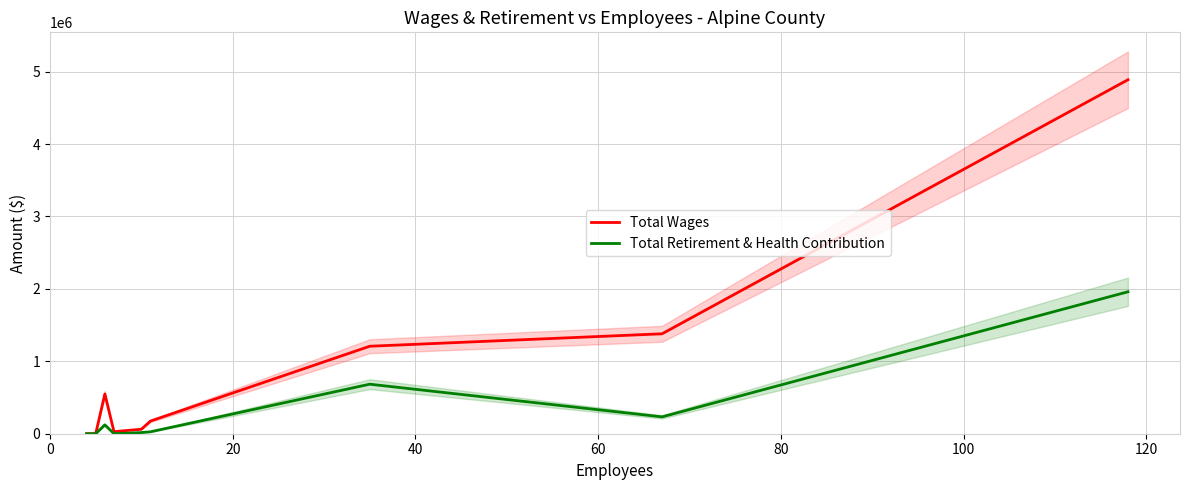

What is the sum of all Total Retirement & Health Contribution values?

3042551